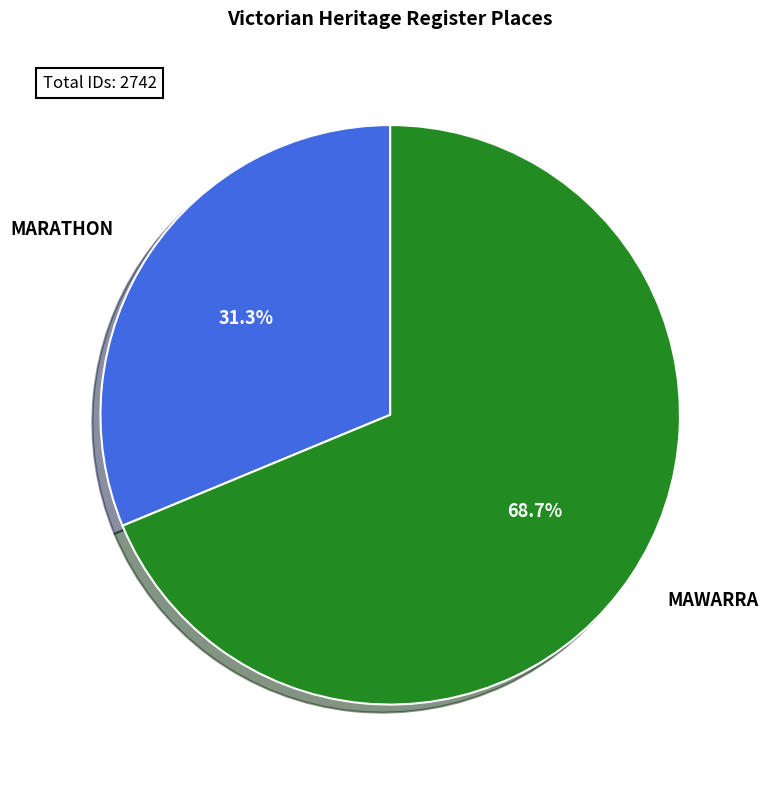

Rank the categories by value from lowest to highest.

MARATHON, MAWARRA